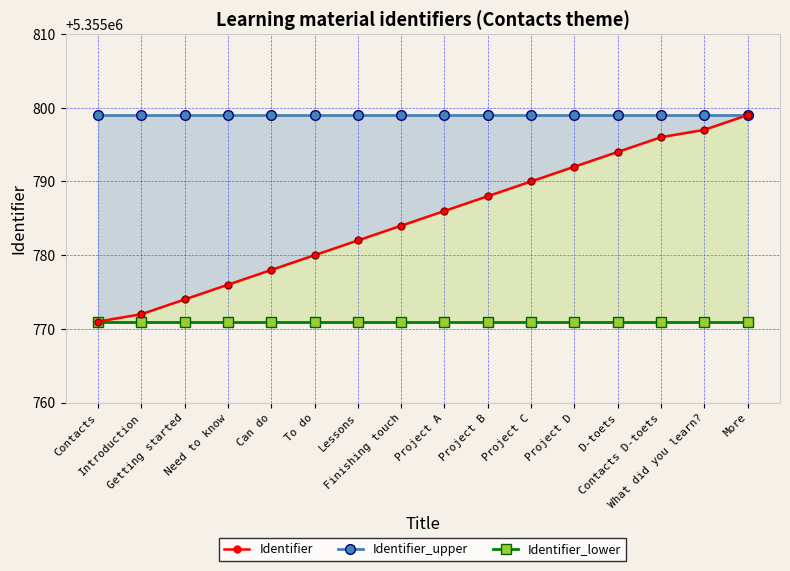

Which series changed the most between Contacts and D-toets?

Identifier